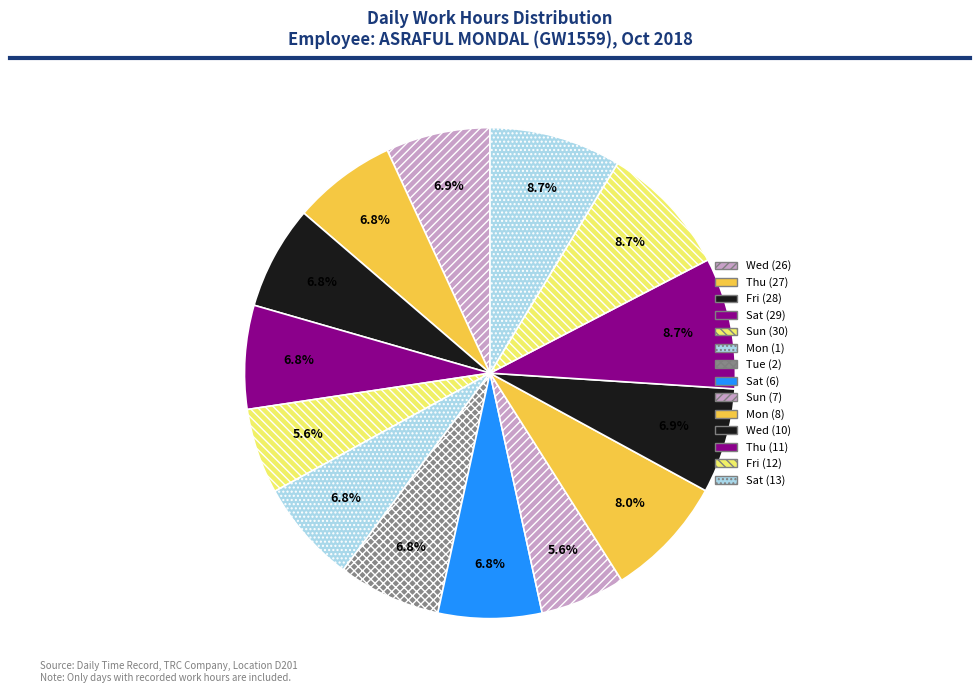

How much of the chart is everything except Mon (1)?

93.2%